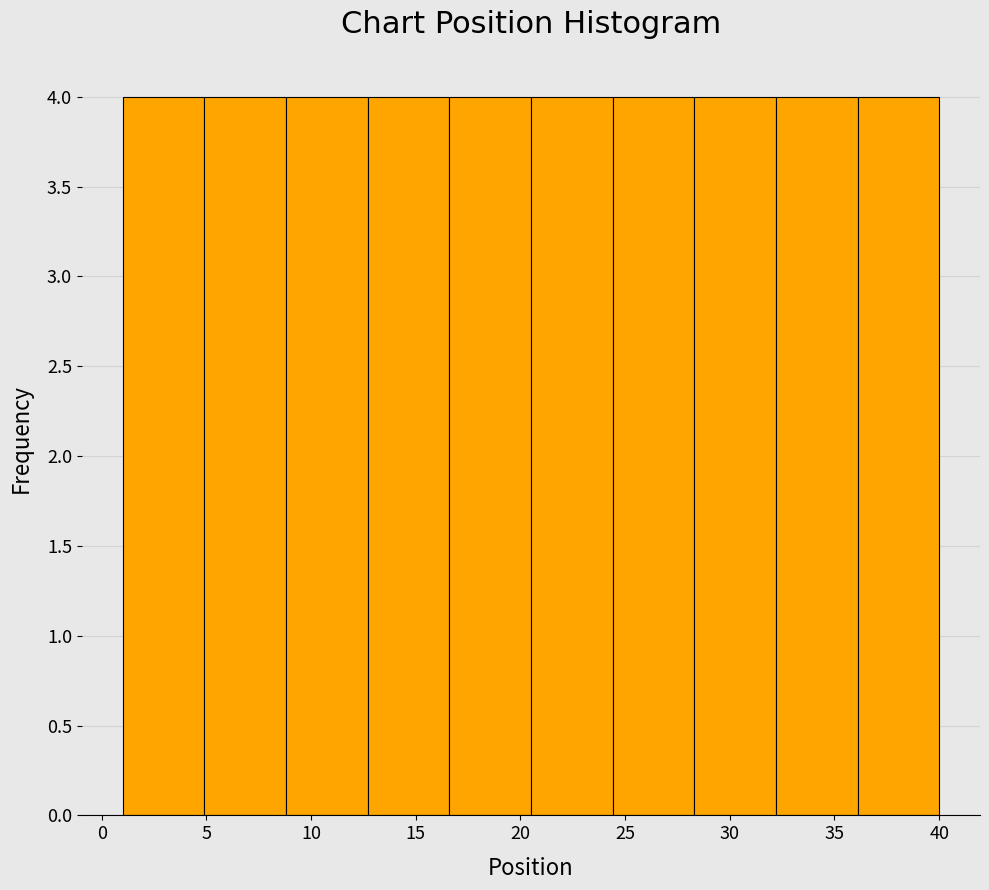

How tall is the bar that spans 4.9 to 8.8 on the x-axis? Neither the bar edges nor the heights are printed on the chart, so give them approximately, as read against the axes.

4